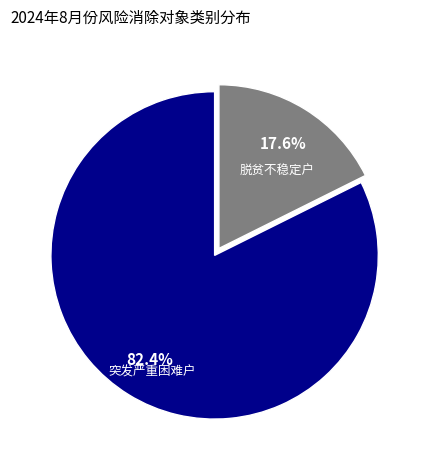

Is there any slice that represents more than half of the pie?

Yes